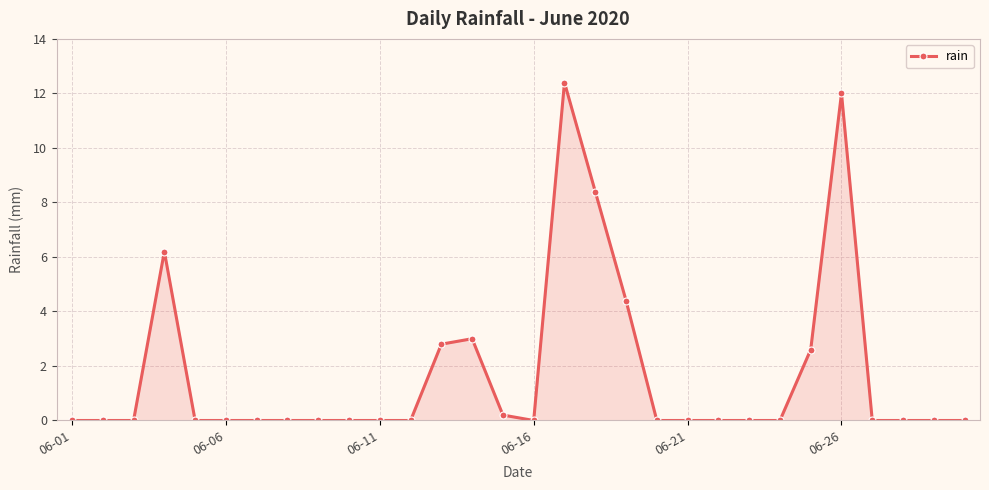

What is the difference between the maximum and minimum values?

12.4